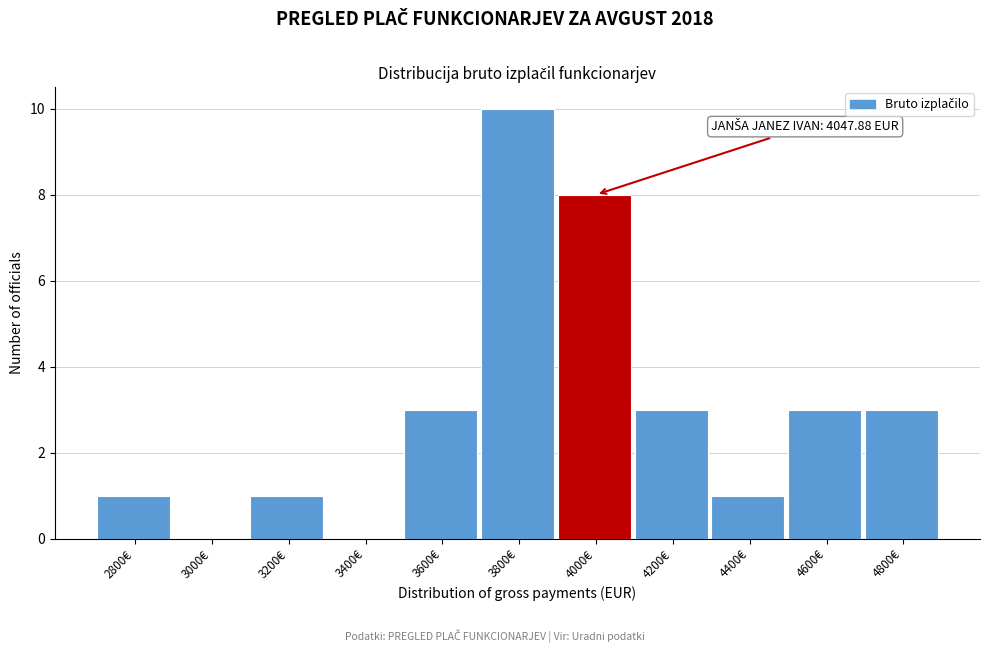

Reading left to right, list all the values displayed in this chart.

2800€=1	3000€=0	3200€=1	3400€=0	3600€=3	3800€=10	4000€=8	4200€=3	4400€=1	4600€=3	4800€=3